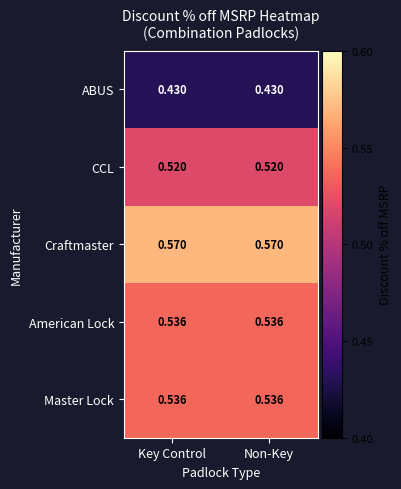

Is the value of ABUS at Non-Key greater than the value of American Lock at Key Control?

No